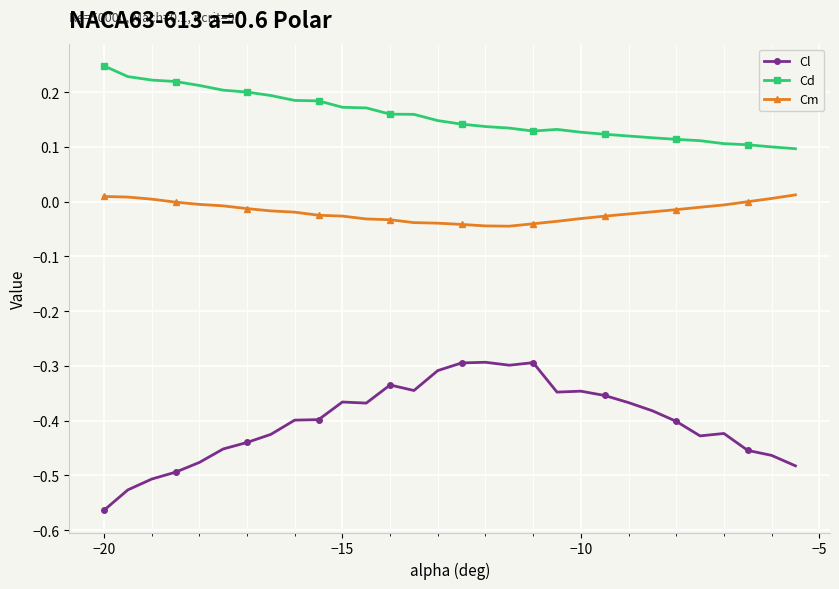

Rank the series by their maximum value, from lowest to highest.

Cl, Cm, Cd